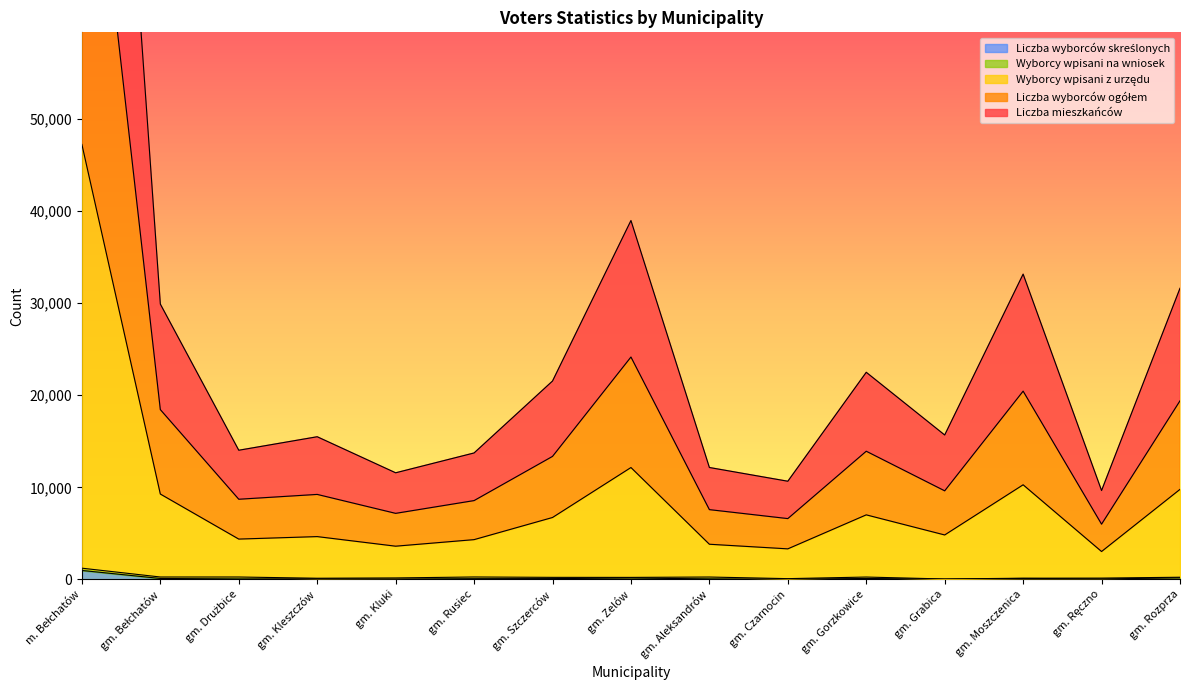

True or false: Wyborcy wpisani z urzędu and Liczba wyborców skreślonych intersect in this chart.

False